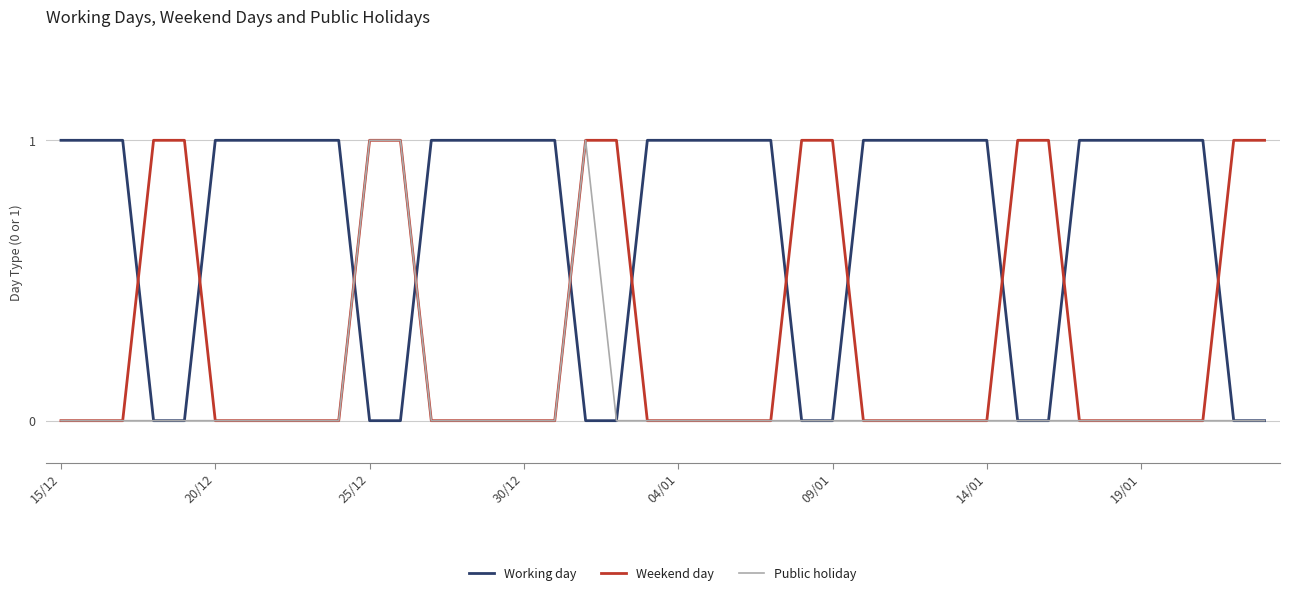

Which series has the largest total across all categories?

Working day